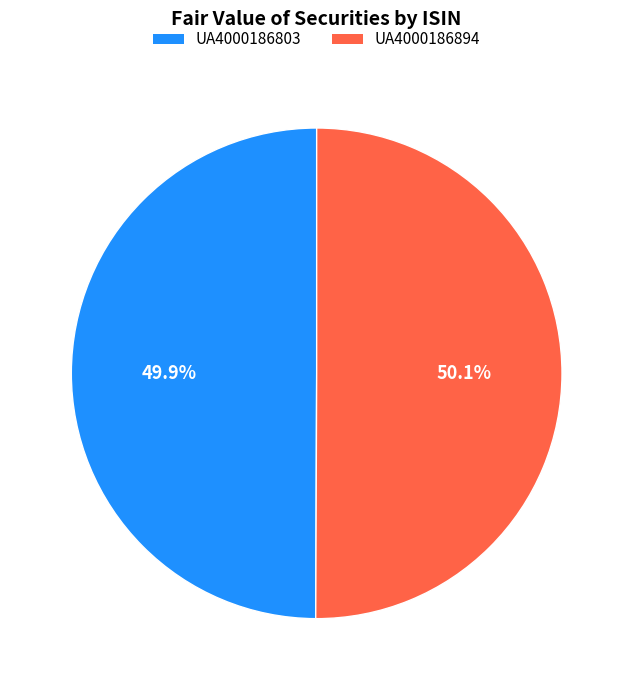

Approximately how many times larger is the value at UA4000186894 compared to UA4000186803?

1.0